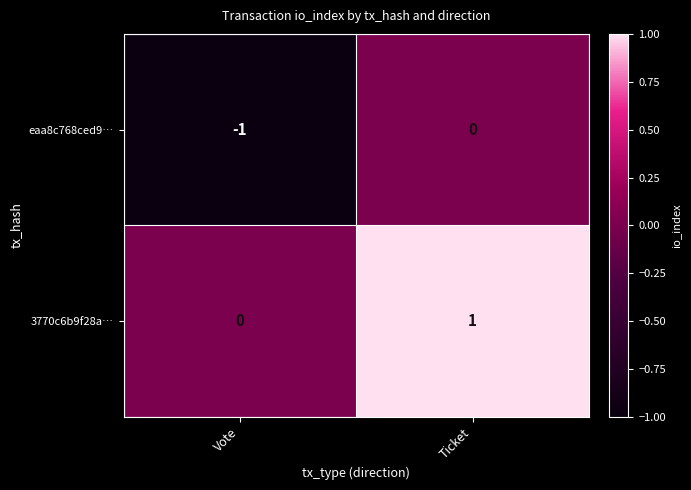

At which label is eaa8c768ced9… closest to 0?

Ticket